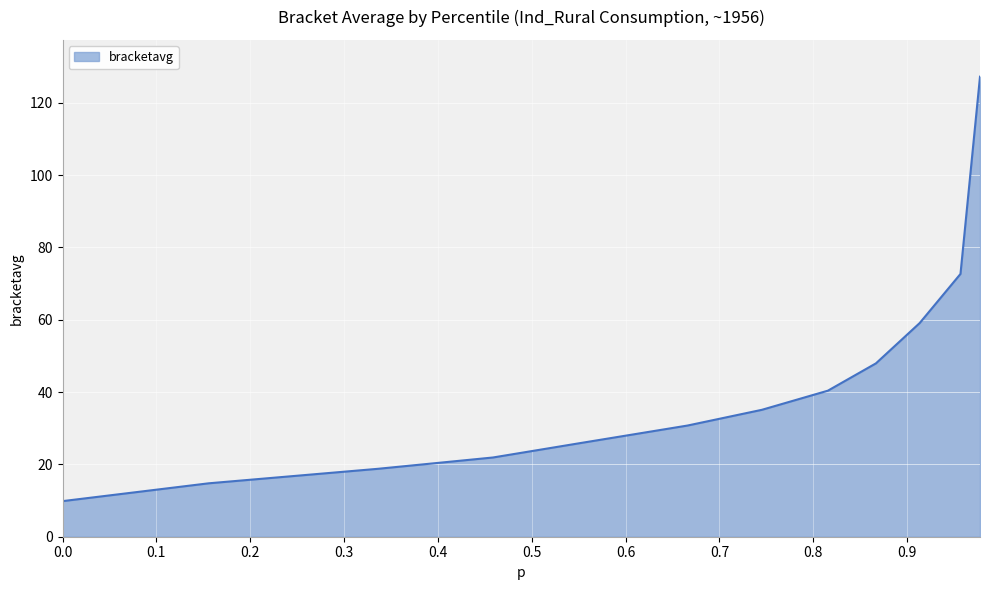

What is the greatest value displayed?

127.2